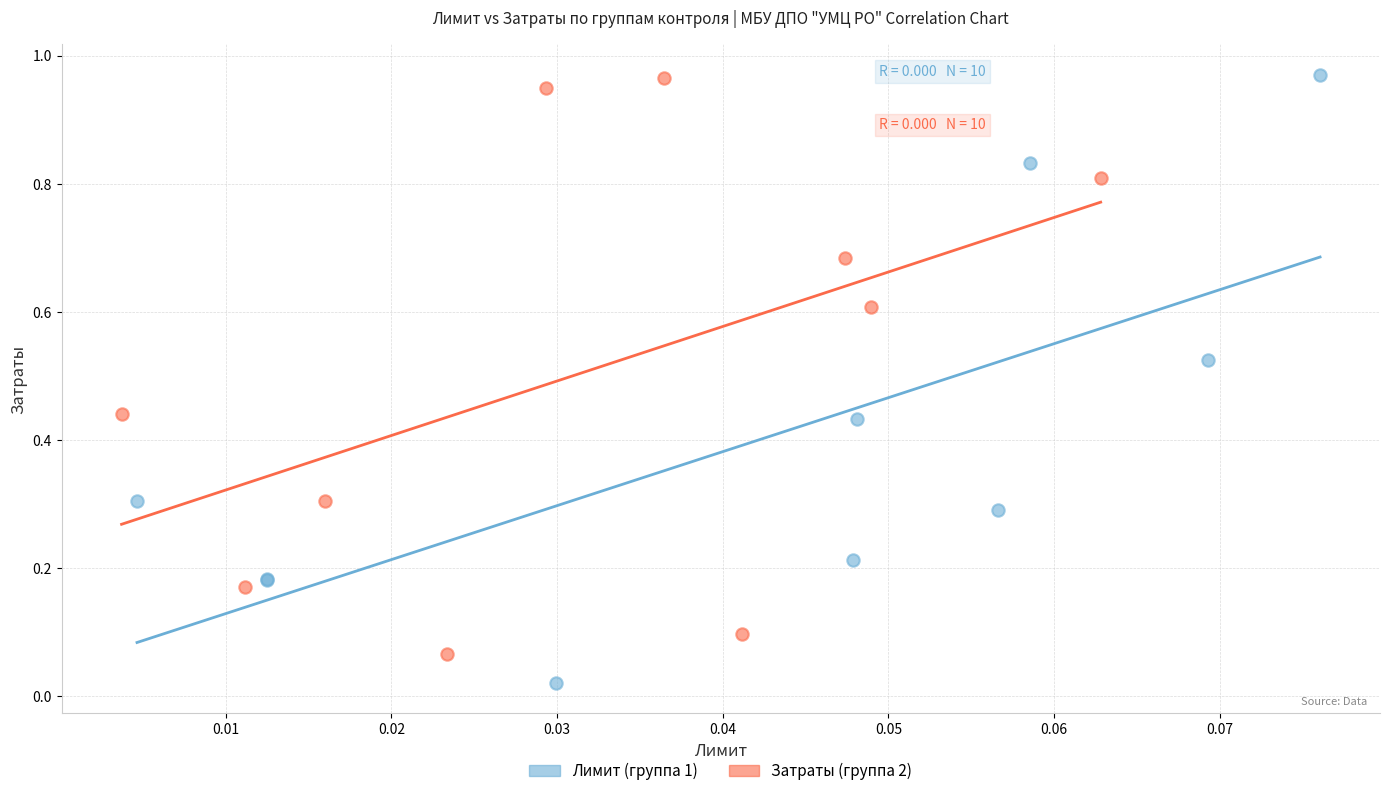

Which series reaches the minimum Y coordinate?

Лимит (группа 1)